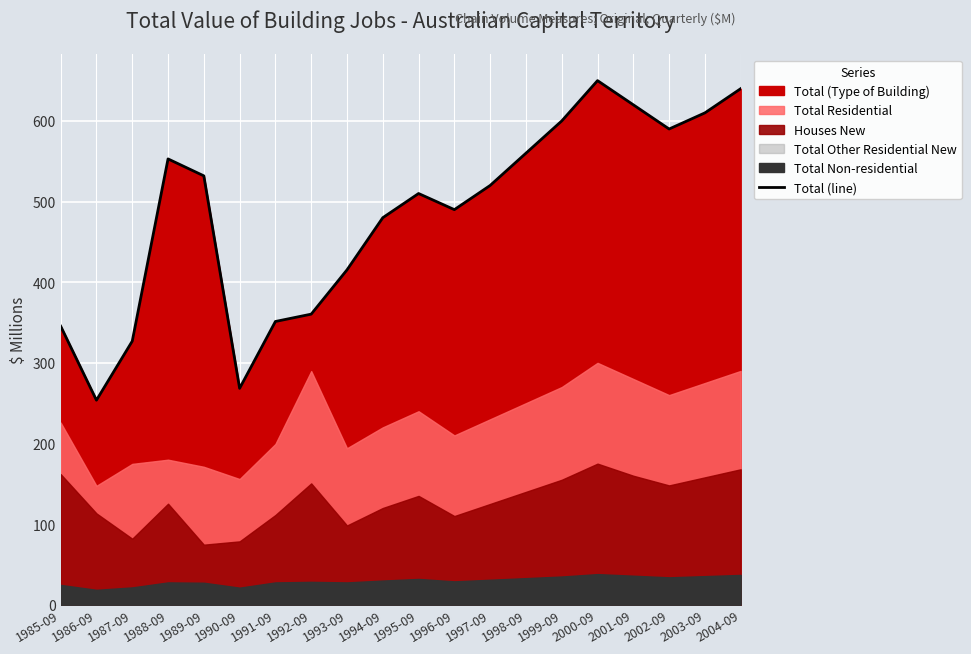

Reading left to right, transcribe all the data shown in this chart.

345.5	253.7	326.9	552.9	531.9	268.4	351.3	360.4	415.3	480.0	510.0	490.0	520.0	560.0	600.0	650.0	620.0	590.0	610.0	640.0